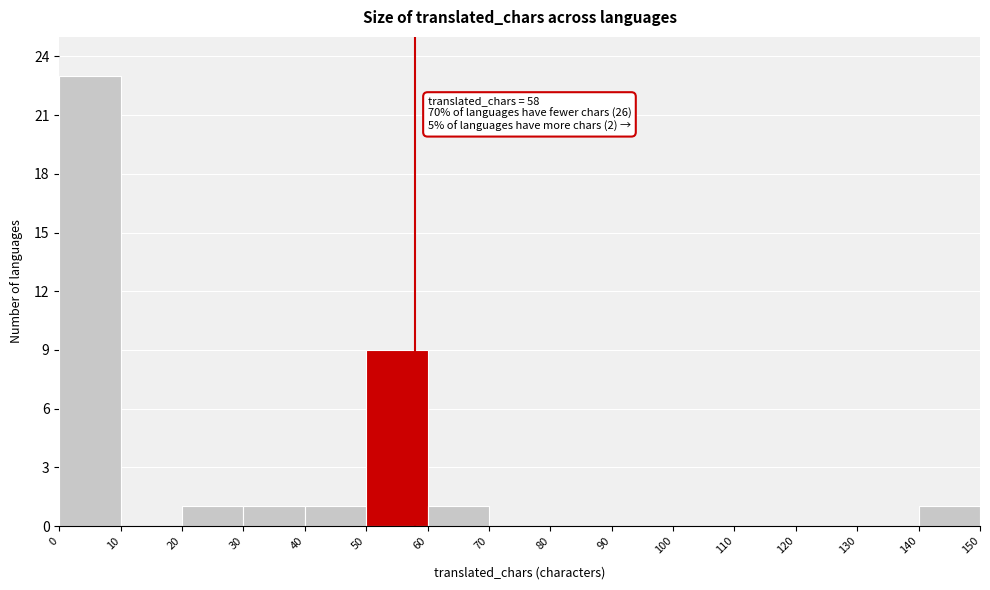

Which range on the x-axis has the tallest bar?

0 to 10